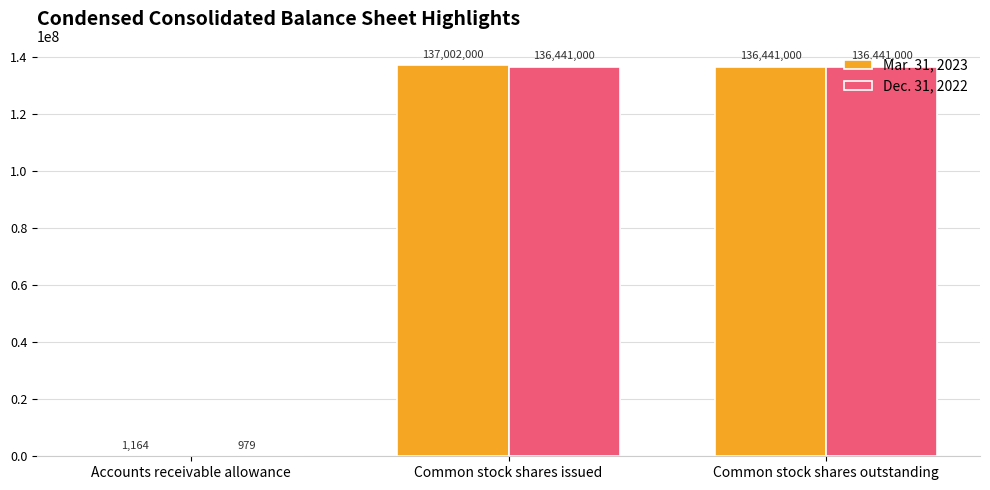

Reading right to left, transcribe all the data shown in this chart.

Mar. 31, 2023: 136441000	137002000	1164
Dec. 31, 2022: 136441000	136441000	979